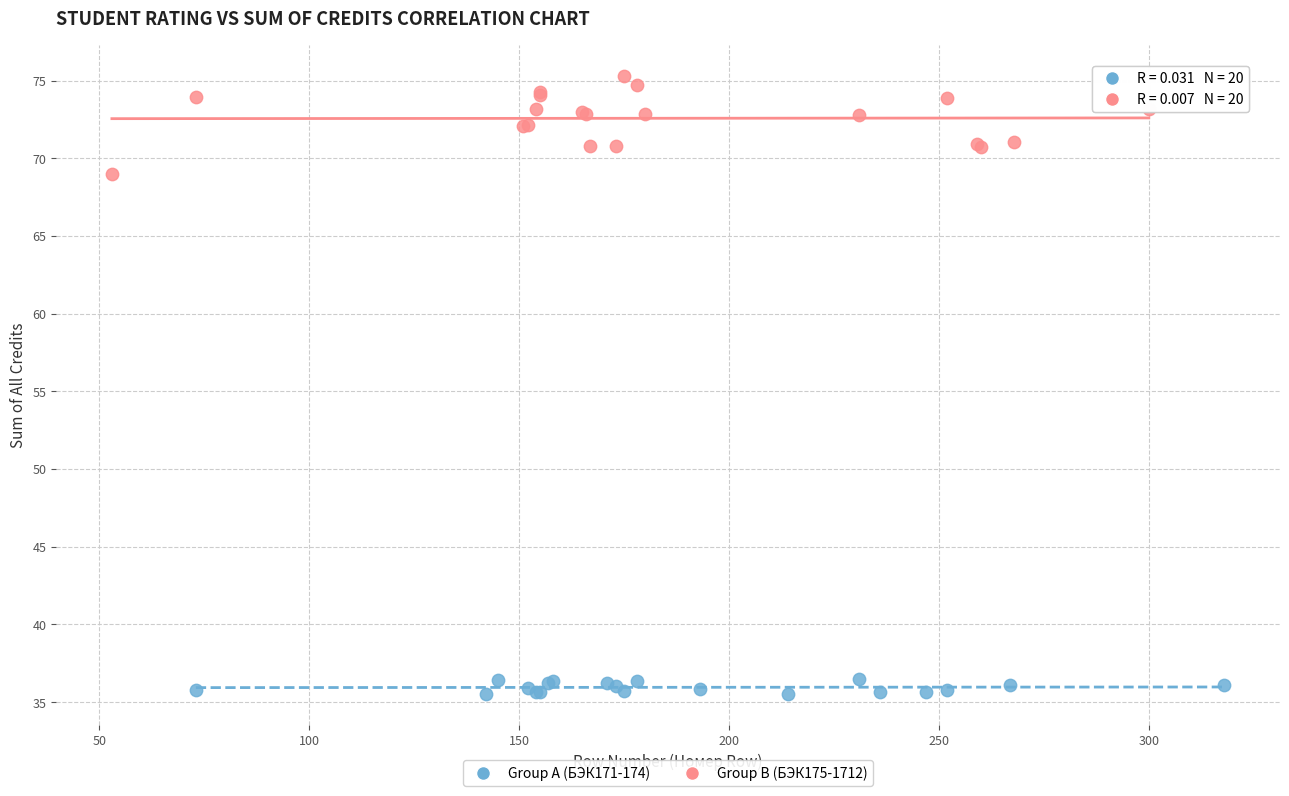

Which series reaches the maximum Y coordinate?

Group B (БЭК175-1712)